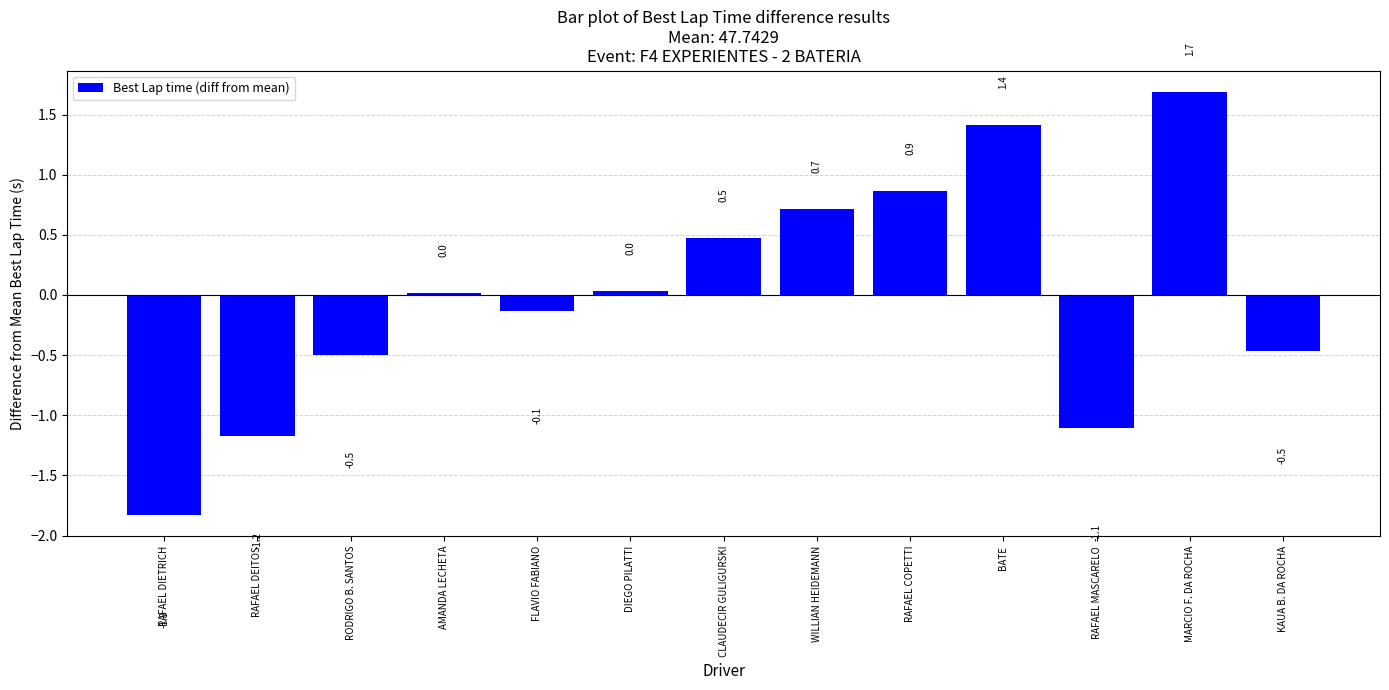

Which category has the lowest value across all series?

RAFAEL DIETRICH